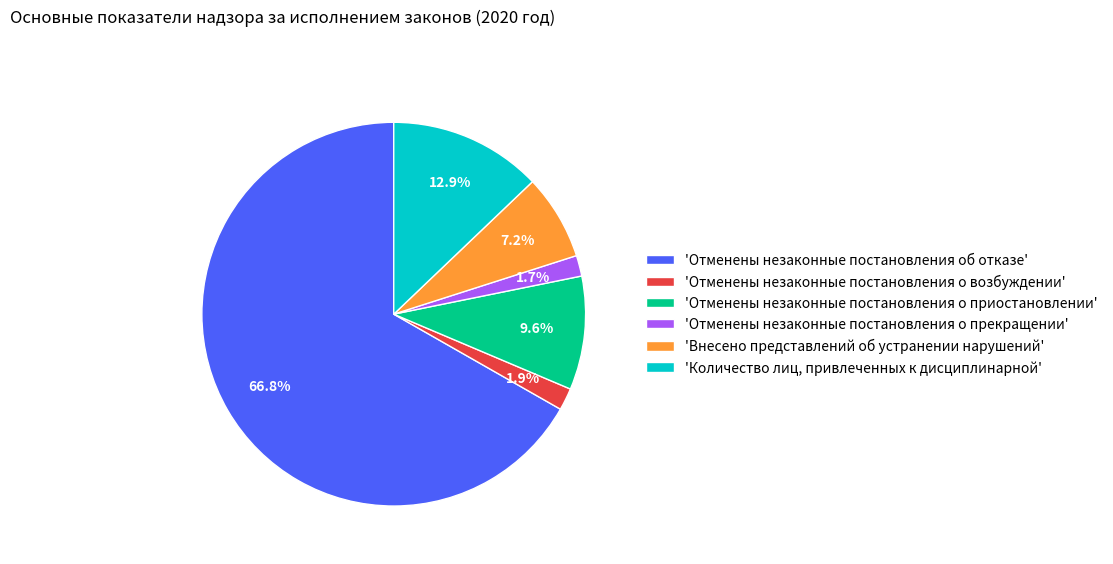

Is there a majority slice in this chart?

Yes